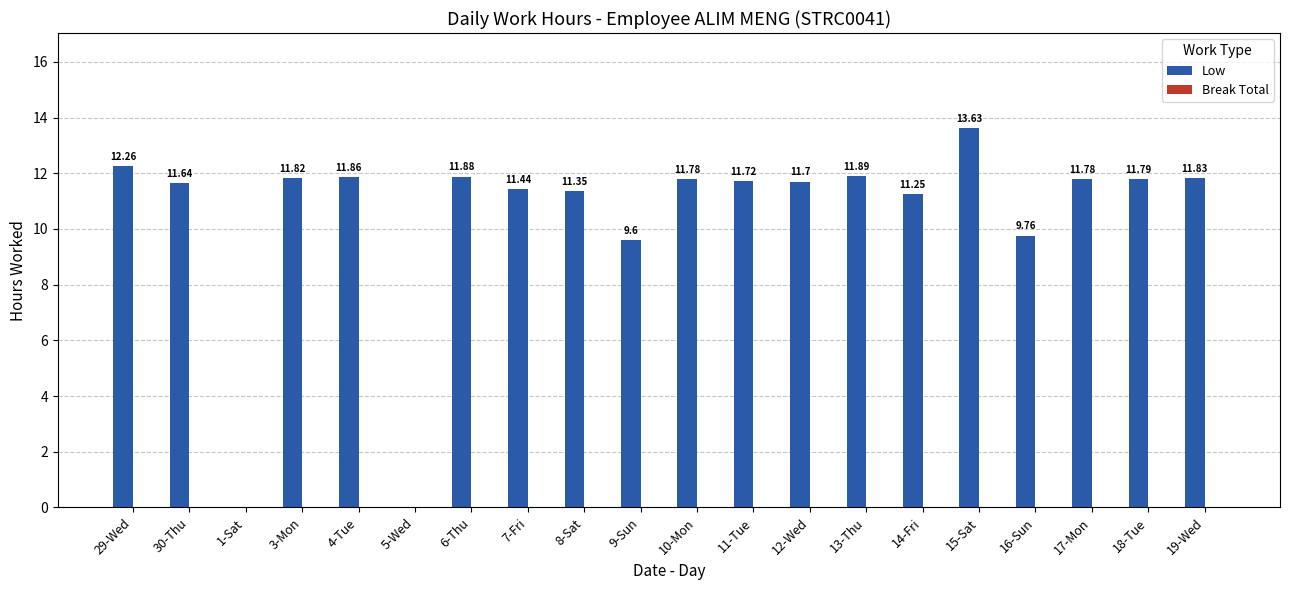

Between 3-Mon and 14-Fri, which is larger?

3-Mon